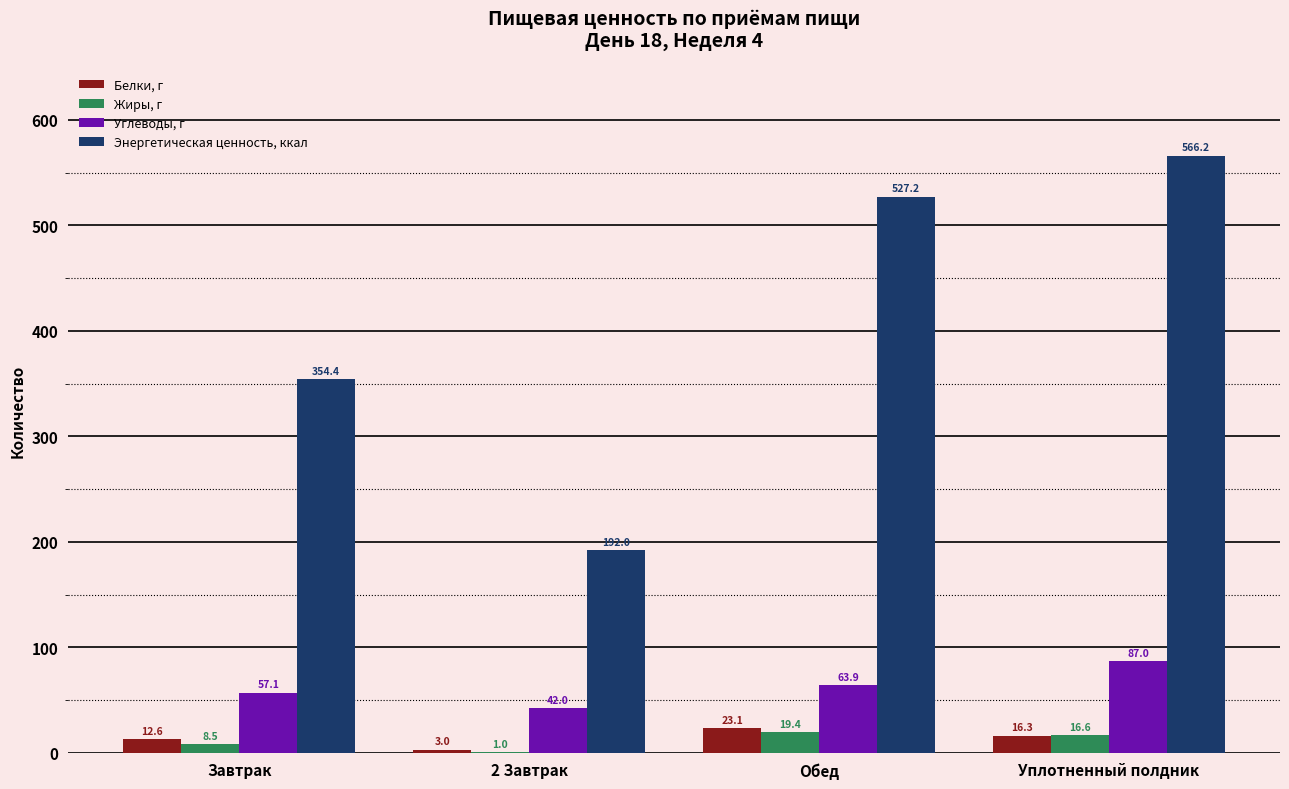

How many categories are shown in the chart?

4